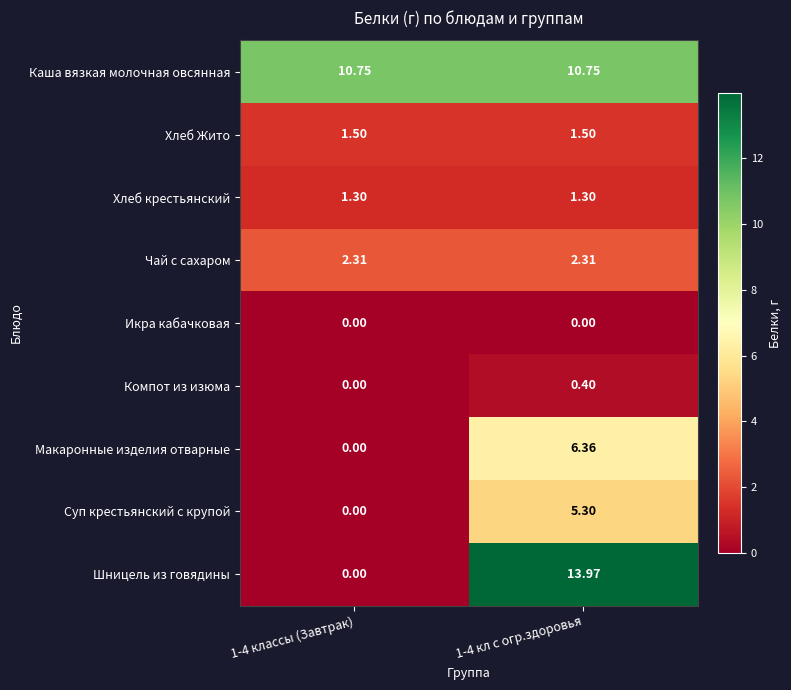

How many distinct data groups are displayed?

9